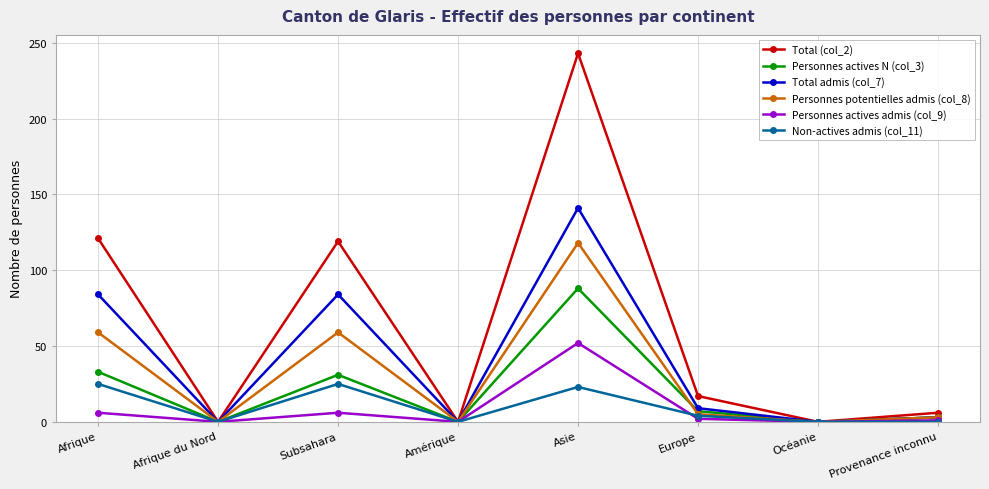

Which category has the highest value across all series?

Asie